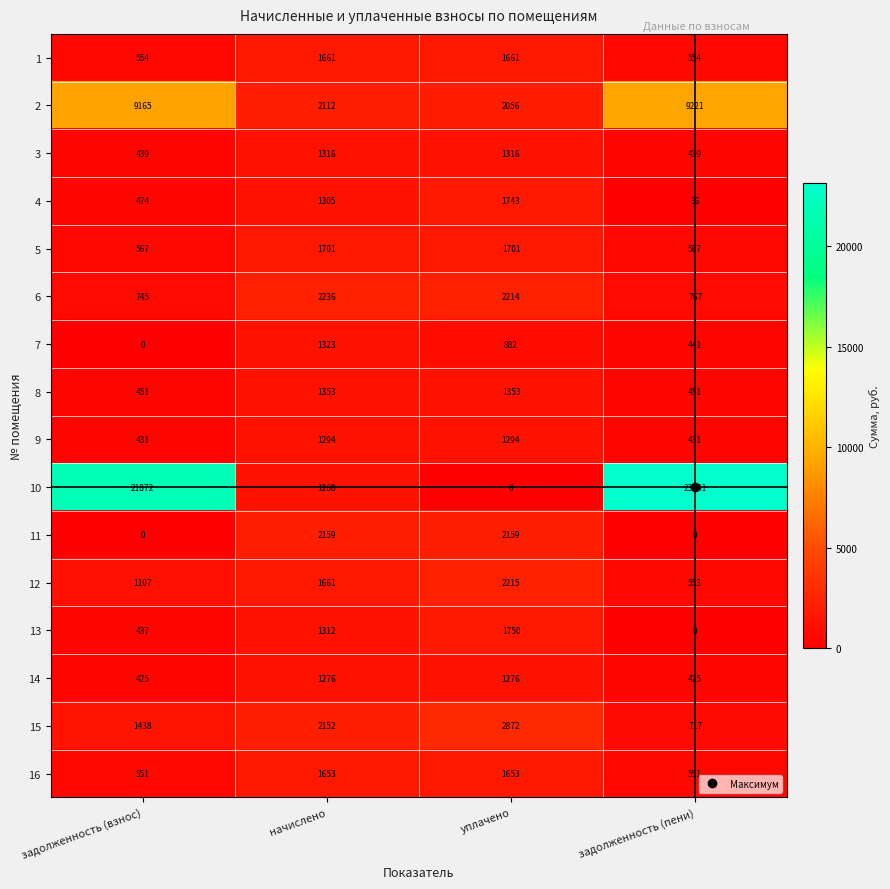

Which series changed the most between начислено and задолженность (пени)?

10